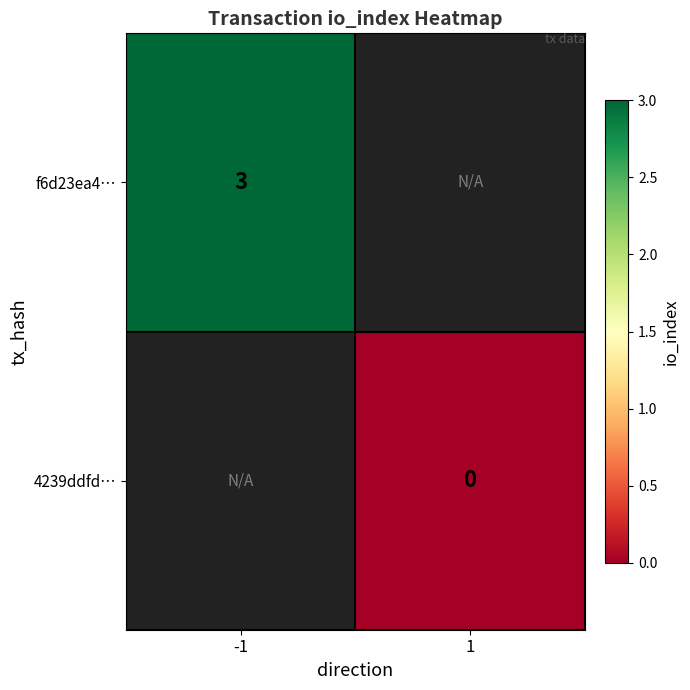

At which category does the chart reach its peak across all series?

-1